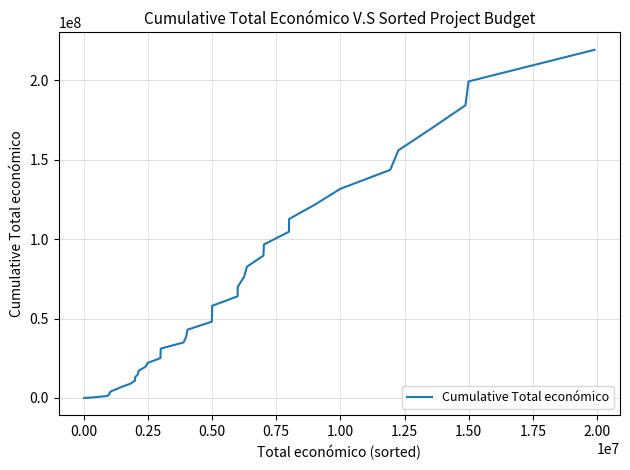

What is the maximum value shown in the chart?

219111433